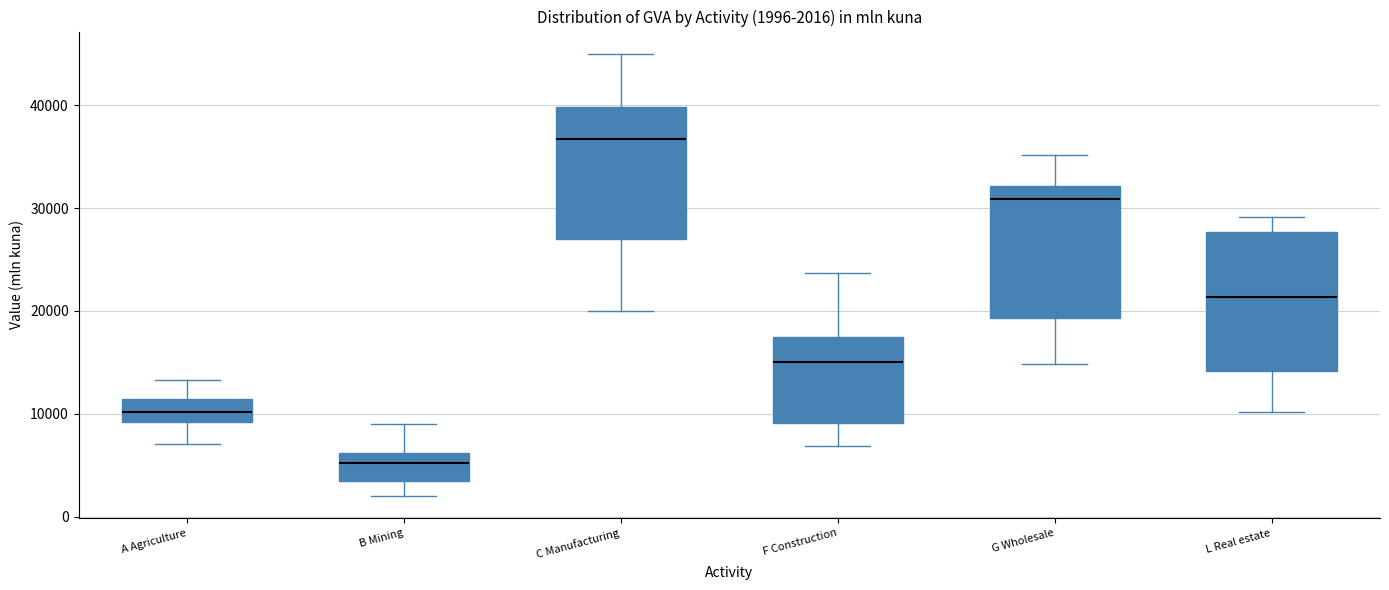

Which box has the highest median line?

C Manufacturing